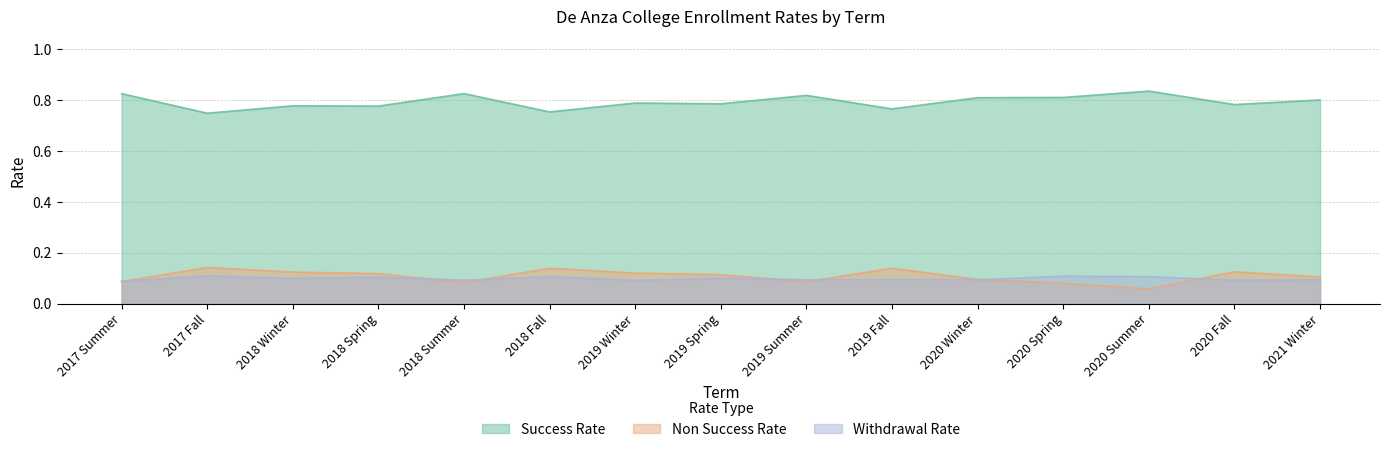

Is it true that Withdrawal Rate equals 0.1 at 2020 Summer?

True